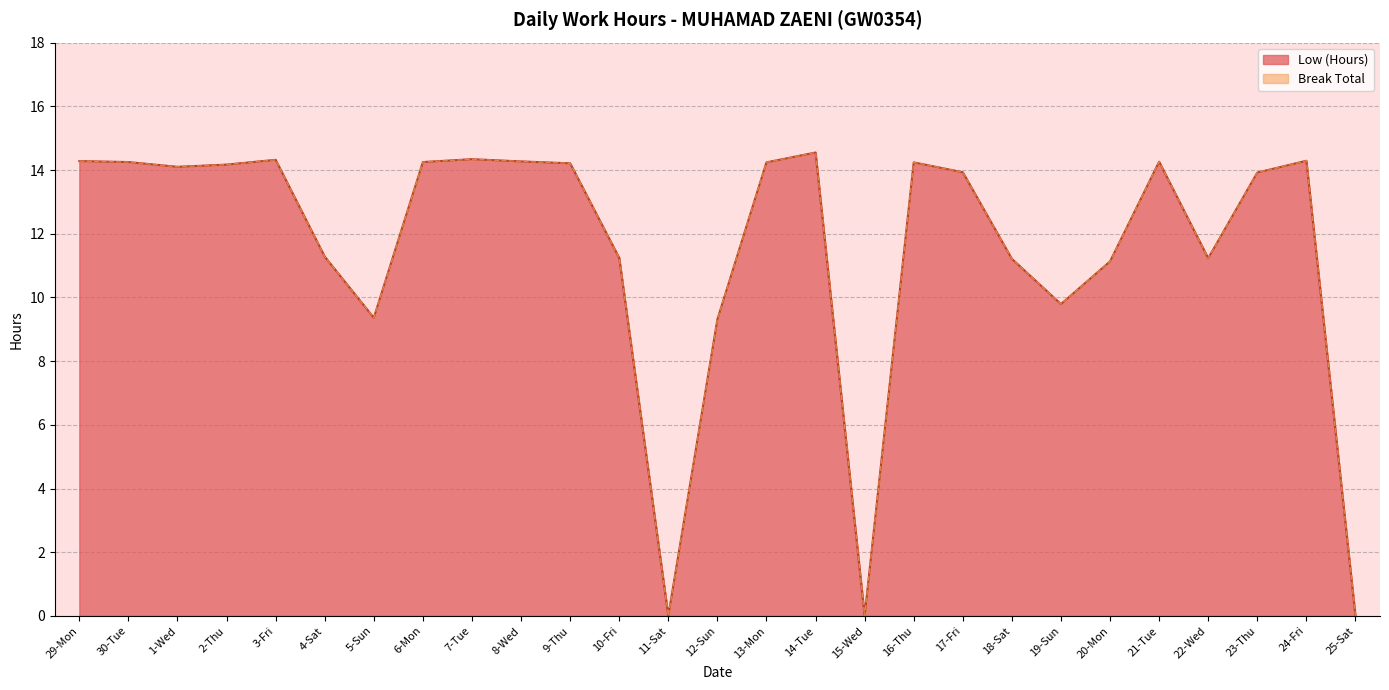

Reading left to right, transcribe all the data shown in this chart.

29-Mon=14.3	30-Tue=14.2	1-Wed=14.1	2-Thu=14.2	3-Fri=14.3	4-Sat=11.3	5-Sun=9.4	6-Mon=14.2	7-Tue=14.3	8-Wed=14.3	9-Thu=14.2	10-Fri=11.2	11-Sat=0.0	12-Sun=9.3	13-Mon=14.2	14-Tue=14.6	15-Wed=0.0	16-Thu=14.2	17-Fri=13.9	18-Sat=11.2	19-Sun=9.8	20-Mon=11.1	21-Tue=14.3	22-Wed=11.2	23-Thu=13.9	24-Fri=14.3	25-Sat=0.0